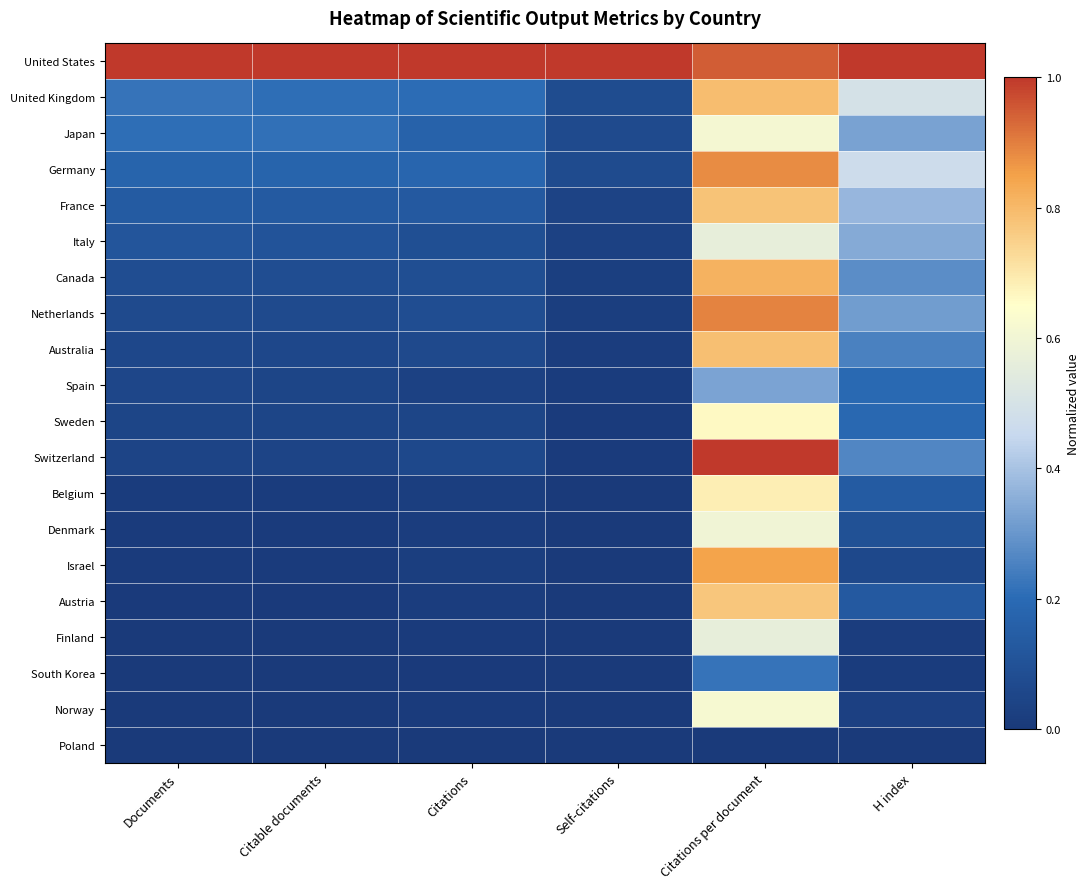

What is the total value across all series at H index?

5.0